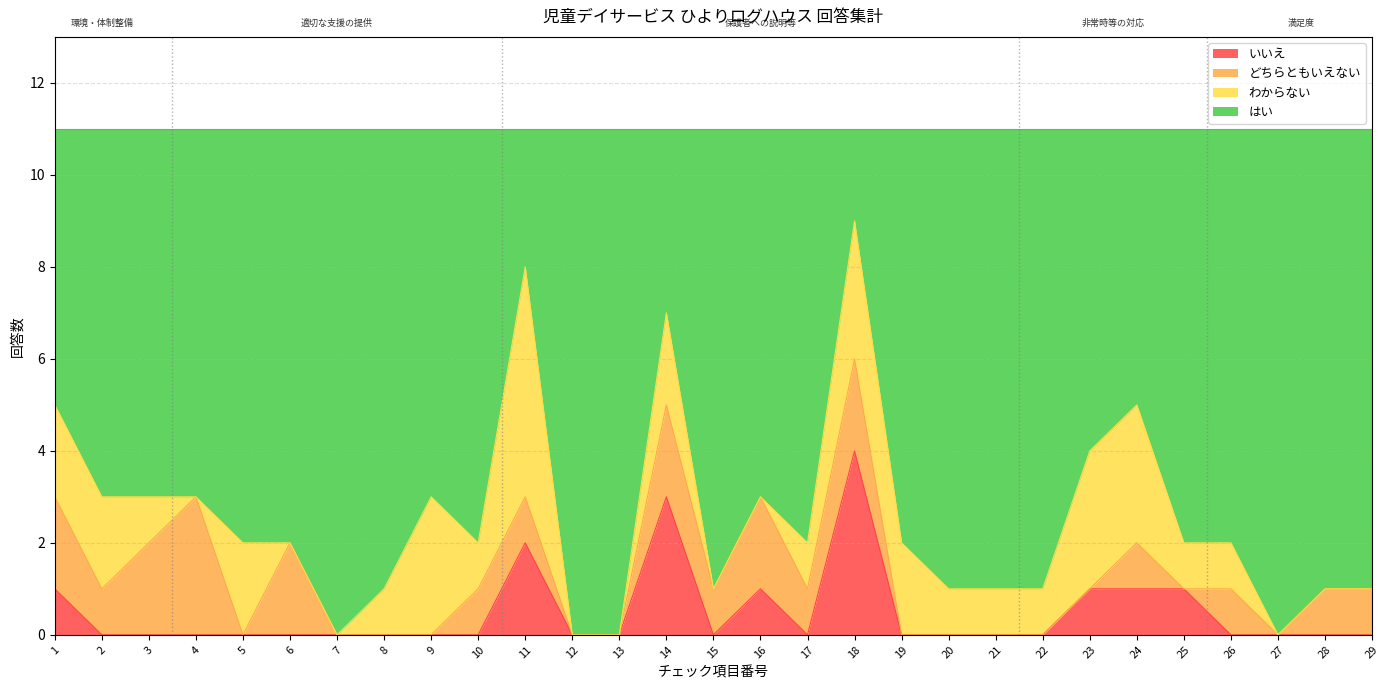

What is the highest value of the いいえ series?

4